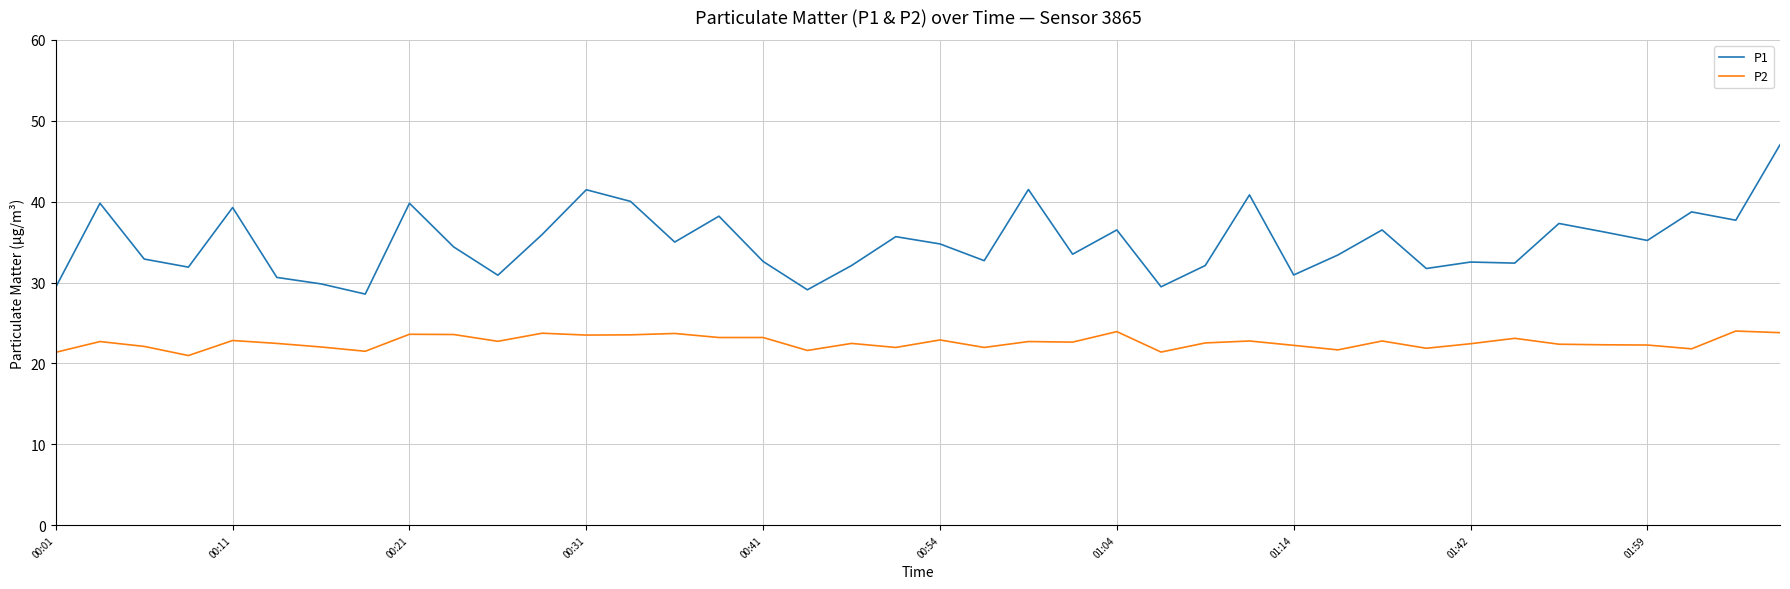

What is the difference between the maximum and minimum values in the P2 series?

3.0